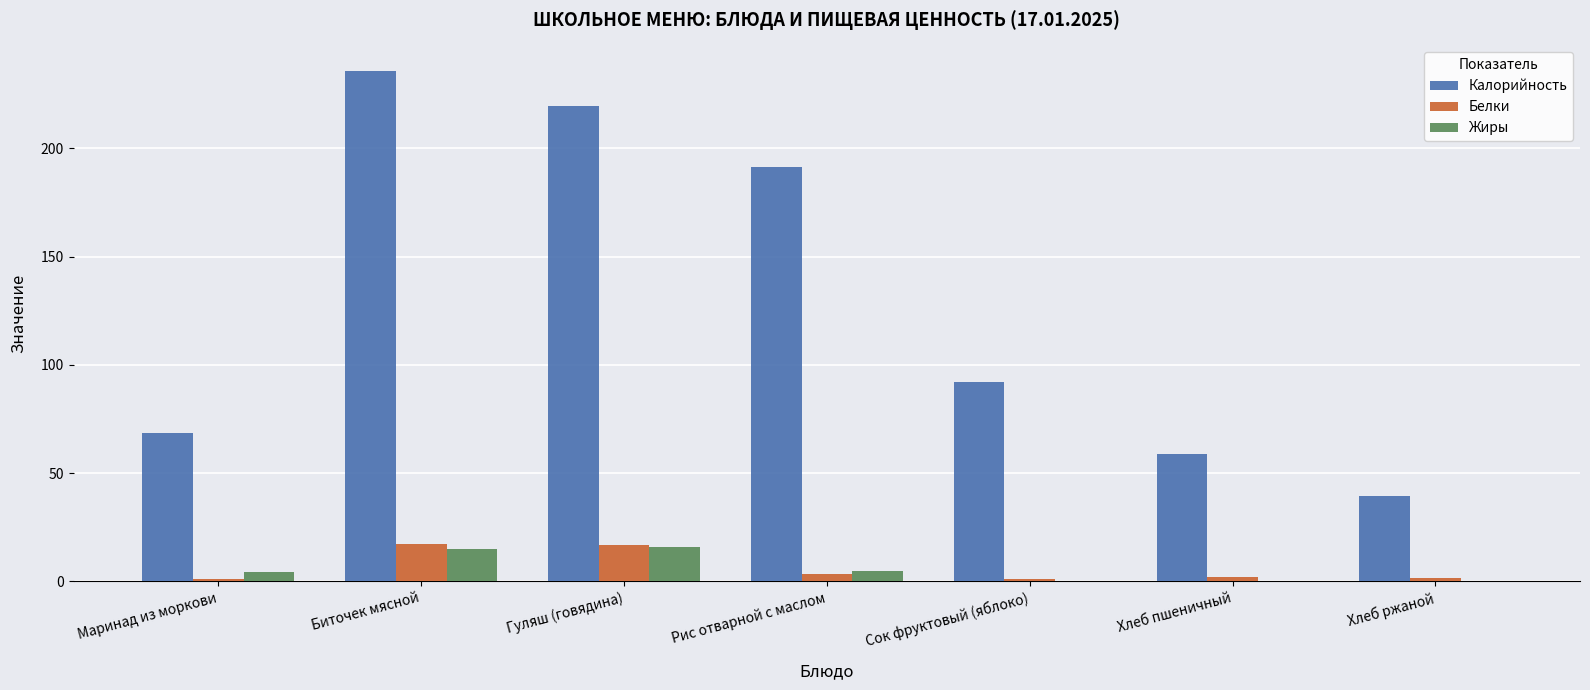

Which series has the largest total across all categories?

Калорийность